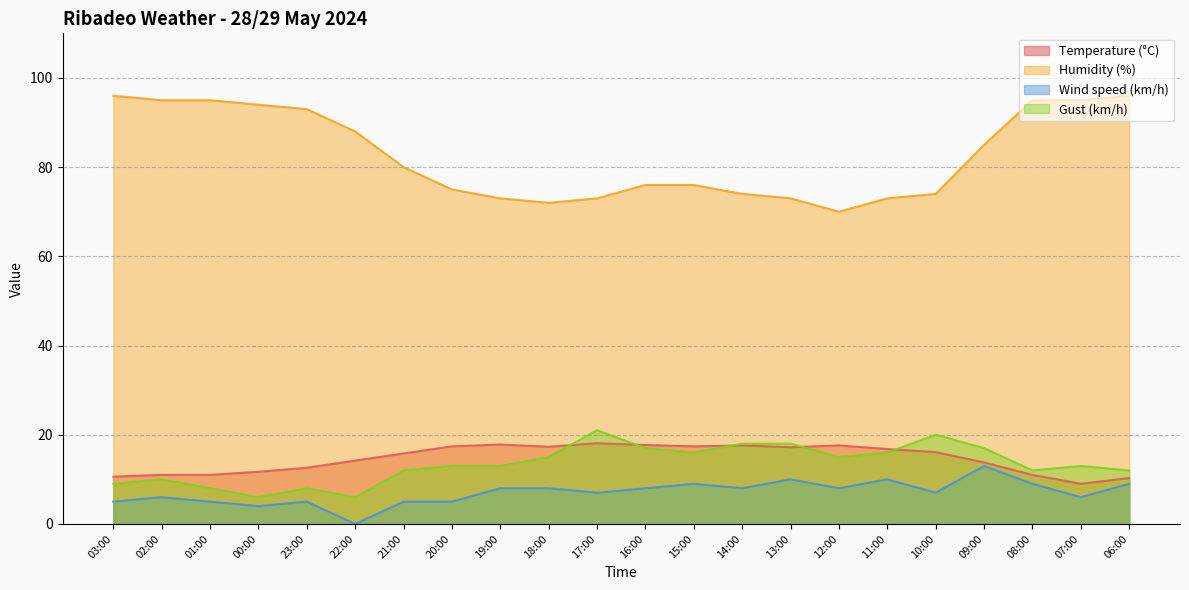

Which has a higher value, 01:00 or 08:00?

01:00